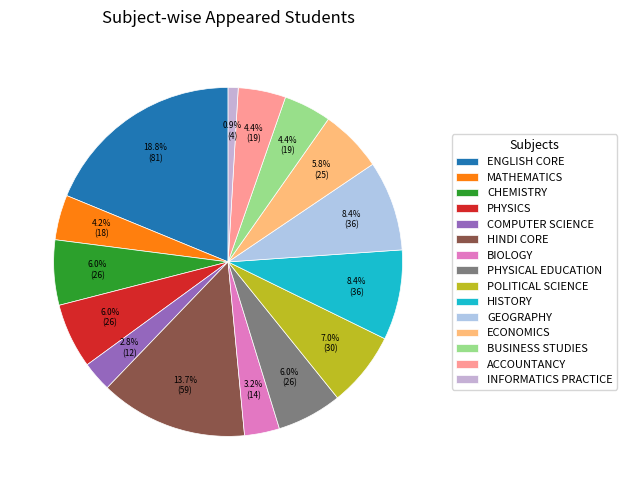

Combined, do PHYSICS and ENGLISH CORE account for over 50%?

No